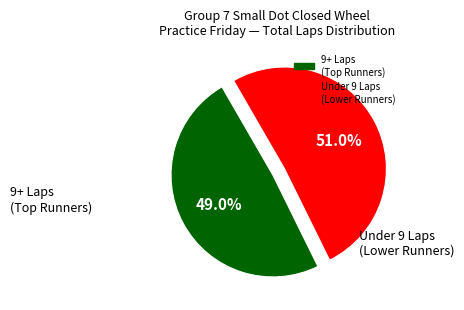

Is there any slice that represents more than half of the pie?

Yes